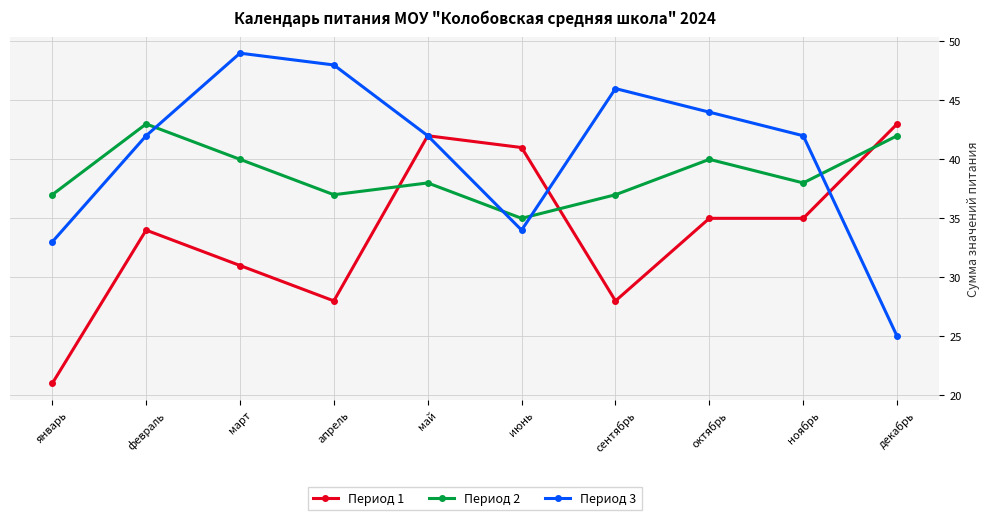

How many lines are shown in the chart?

3